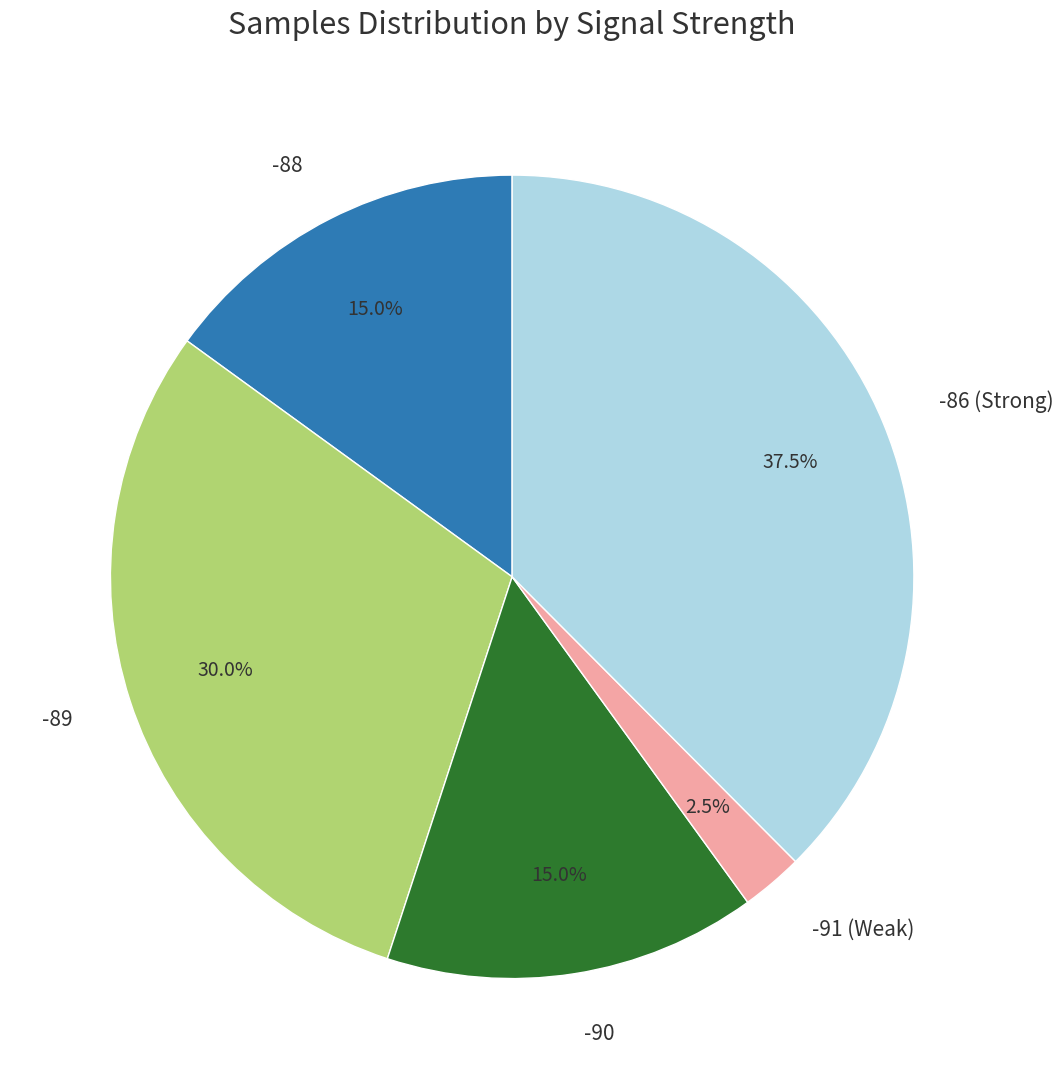

Does -91 (Weak) account for over 50% of the chart?

No